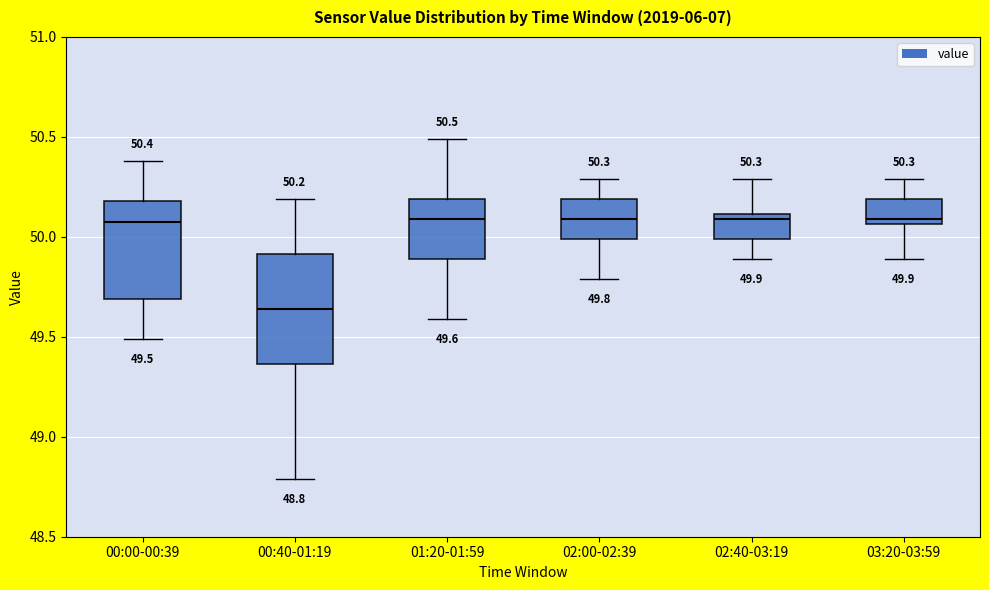

Which box has the lowest median line?

00:40-01:19